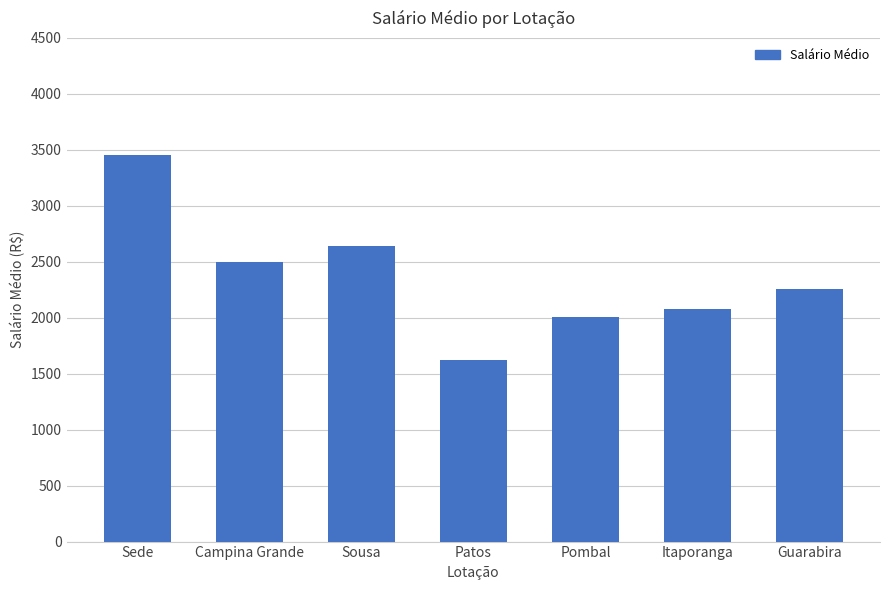

The value at Campina Grande is 2495.8. True or false?

True